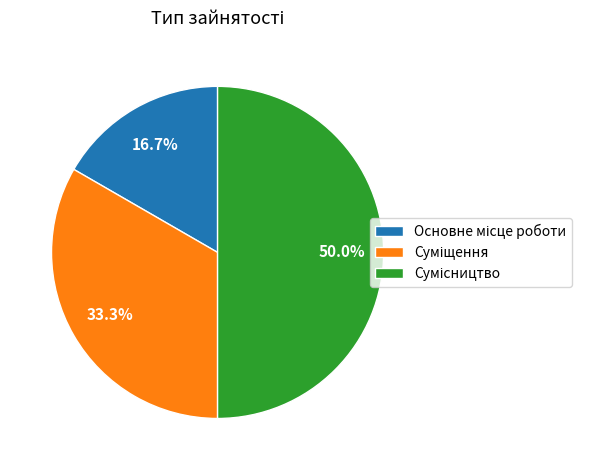

Does any single category account for the majority?

No